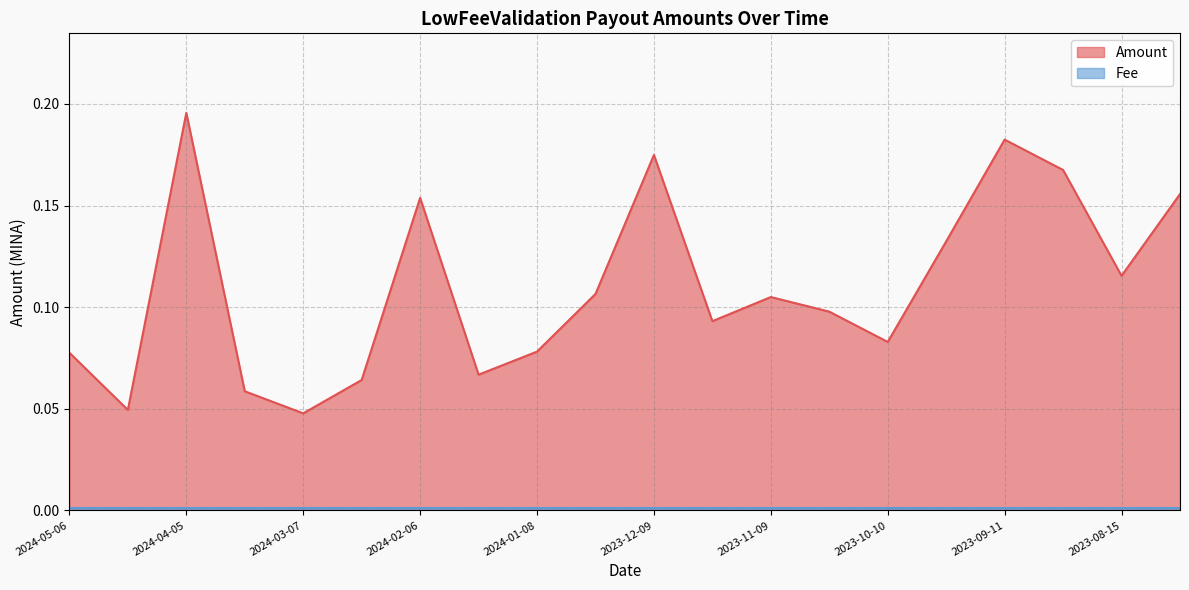

List the labels in order of value, largest first.

2024-04-05, 2023-09-11, 2023-12-09, 2023-08-30, 2023-07-28, 2024-02-06, 2023-09-26, 2023-08-15, 2023-12-27, 2023-11-09, 2023-10-26, 2023-11-24, 2023-10-10, 2024-01-08, 2024-05-06, 2024-01-22, 2024-02-21, 2024-03-23, 2024-04-22, 2024-03-07